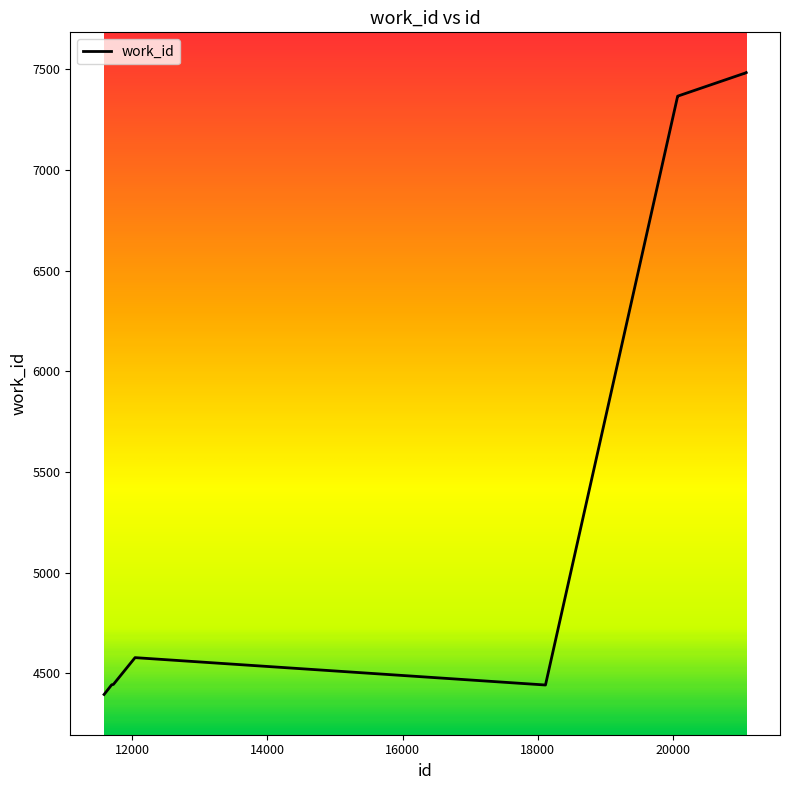

What is the maximum value shown in the chart?

7484